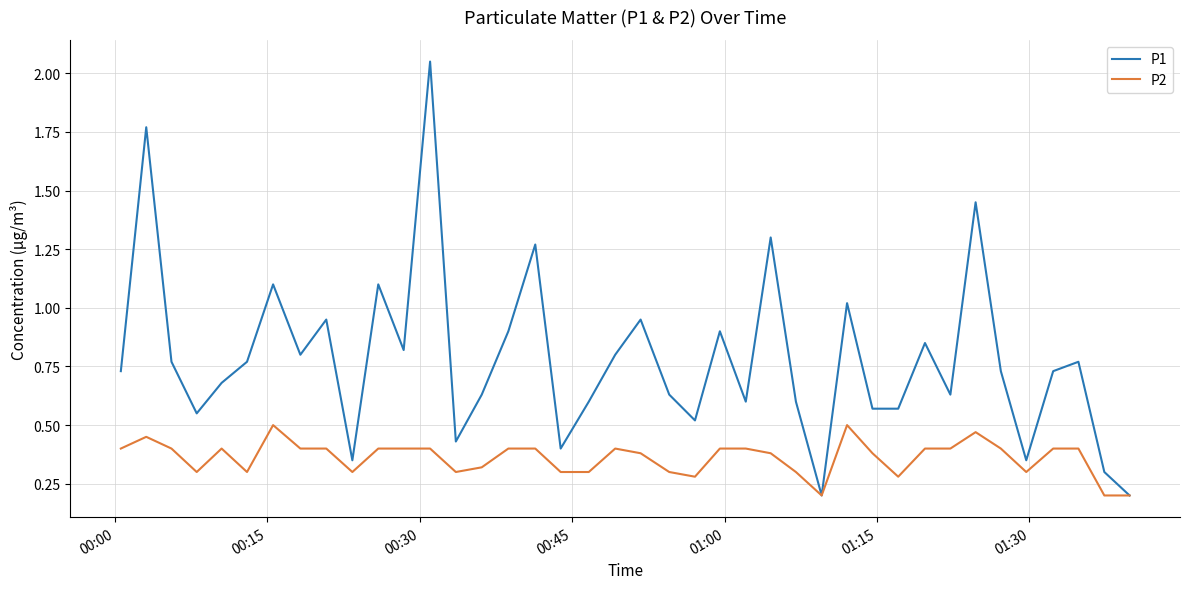

Which series has the largest range (max minus min)?

P1